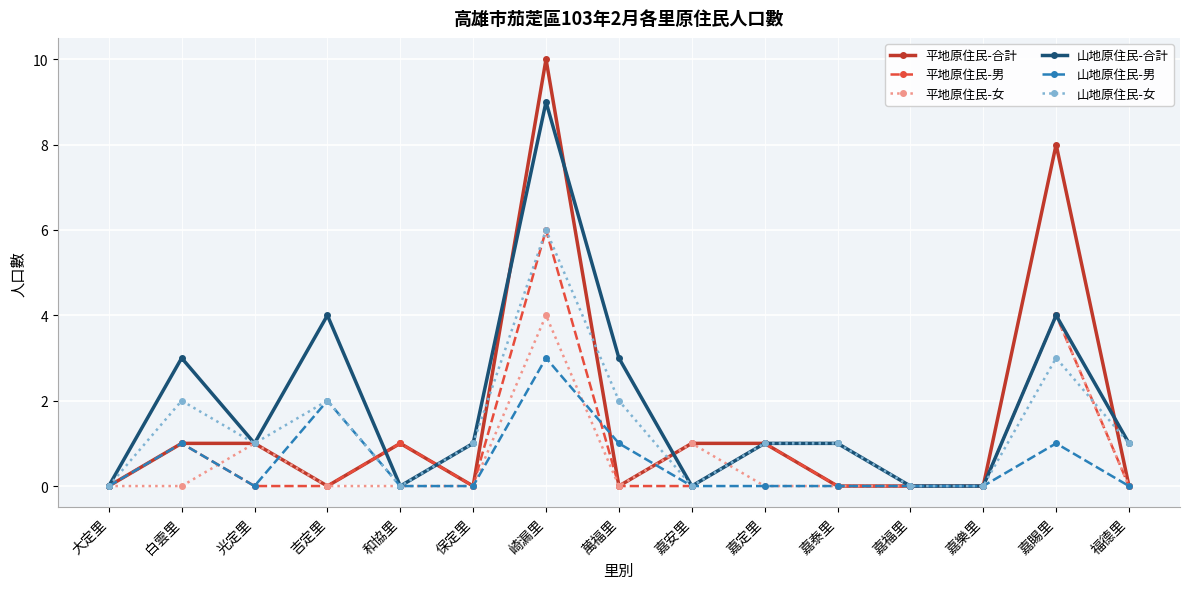

At which category is the sum across all series the highest?

崎漏里